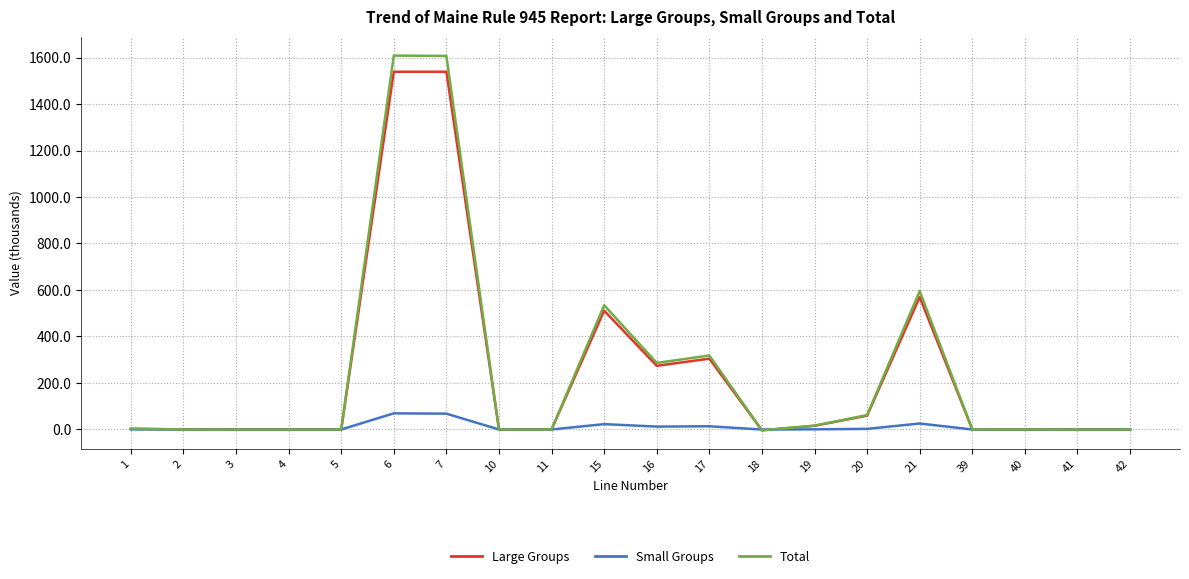

The value of Total at 42 is 0.0. True or false?

True